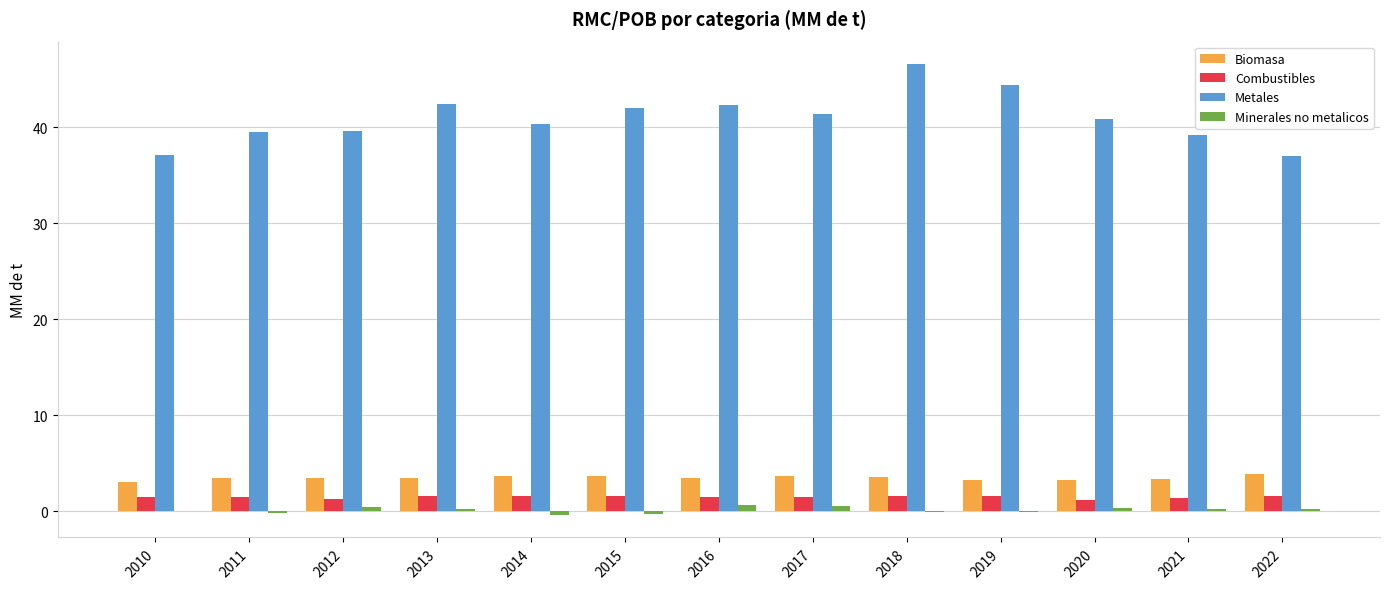

What is the greatest value displayed?

46.6